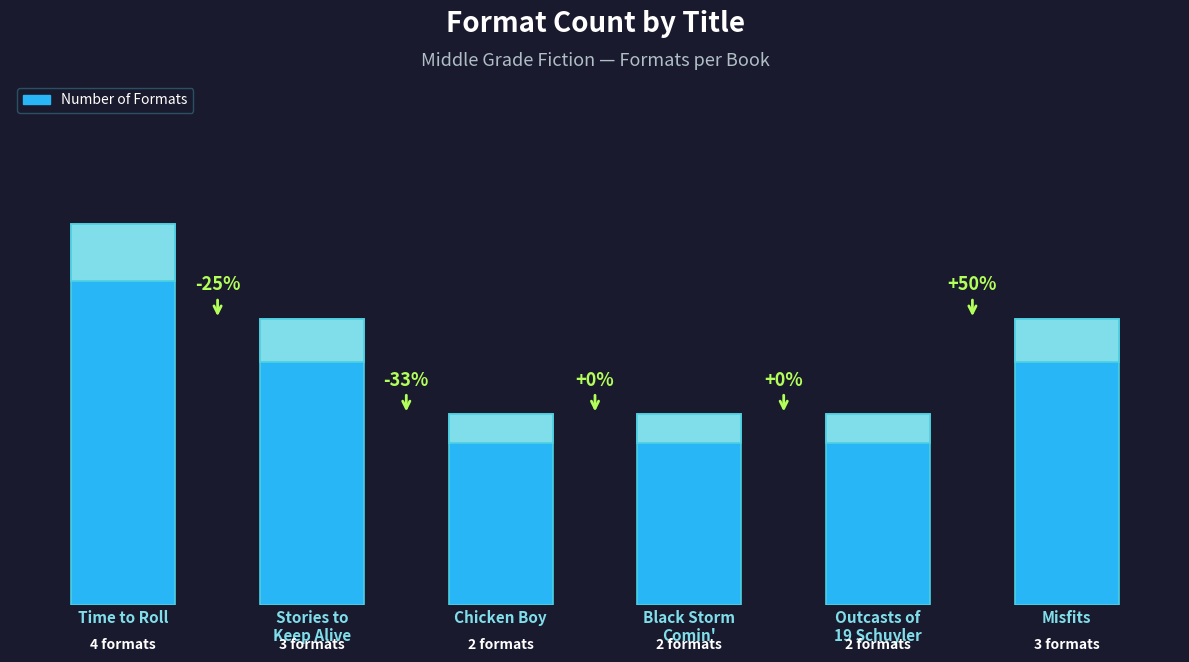

What is the sum of the values at Stories to
Keep Alive and Outcasts of
19 Schuyler?

5